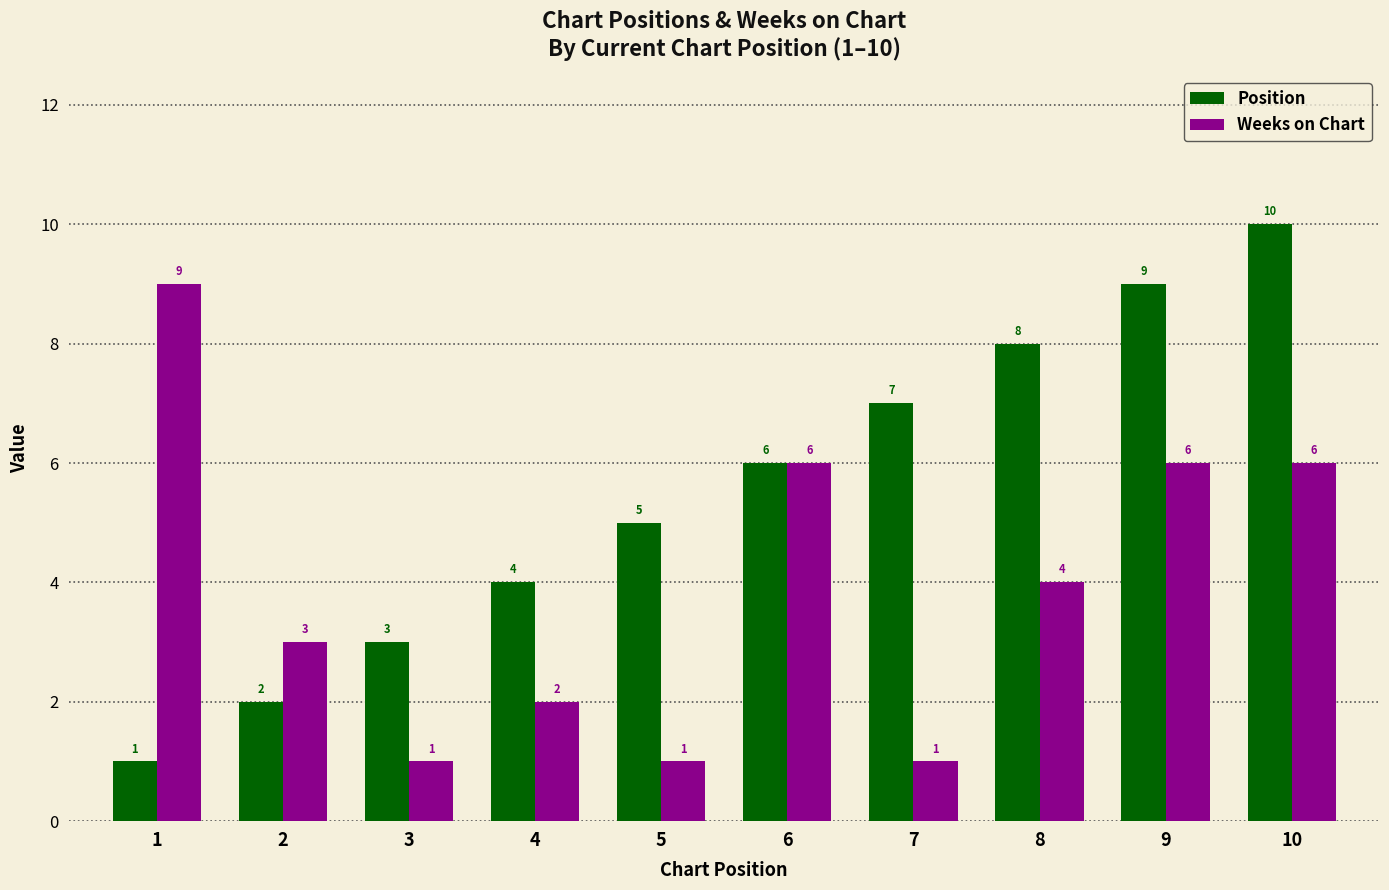

Reading left to right, transcribe all the data shown in this chart.

Position: 1	2	3	4	5	6	7	8	9	10
Weeks on Chart: 9	3	1	2	1	6	1	4	6	6